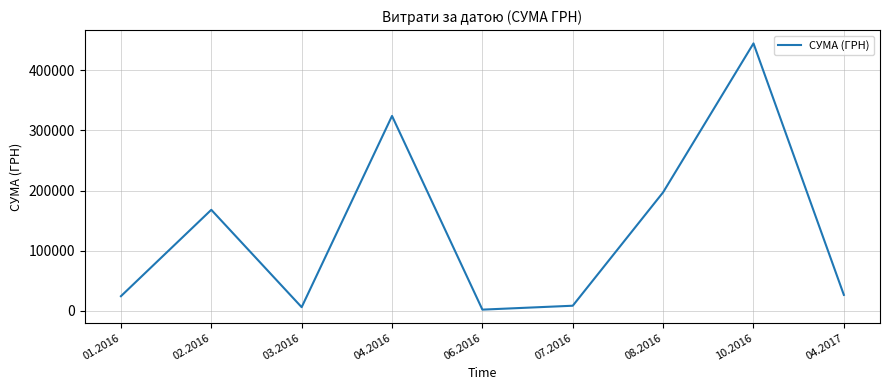

Read the value at 04.2016.

323977.0